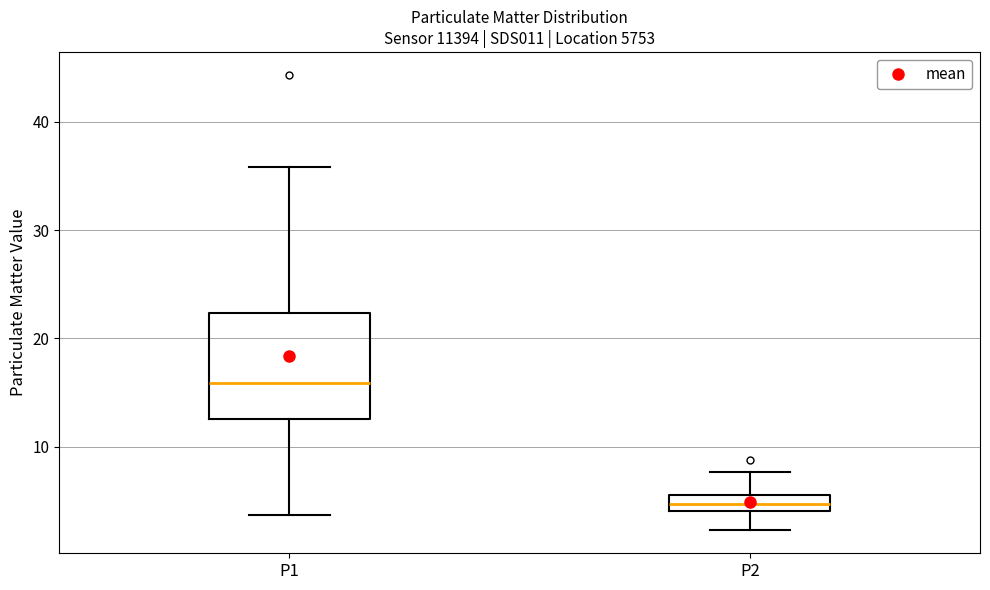

Which box's median line is the highest?

P1